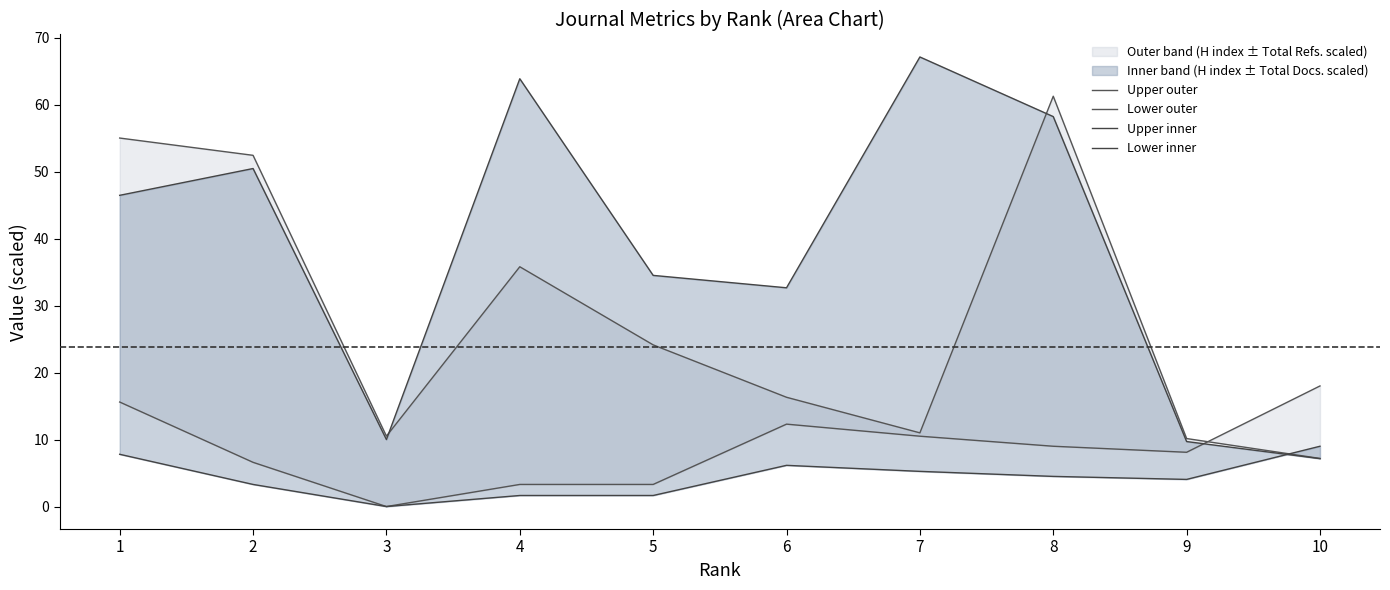

List the series in order of their peak value, highest first.

Upper inner, Upper outer, Lower outer, Lower inner